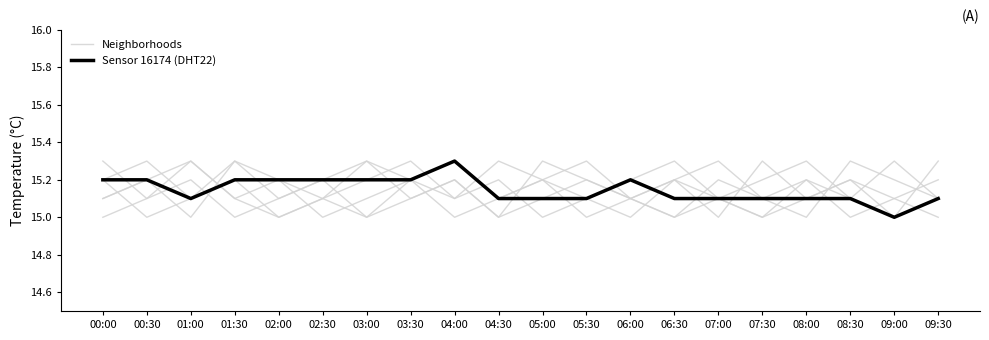

Where is the first local minimum for Neighborhoods?

00:30